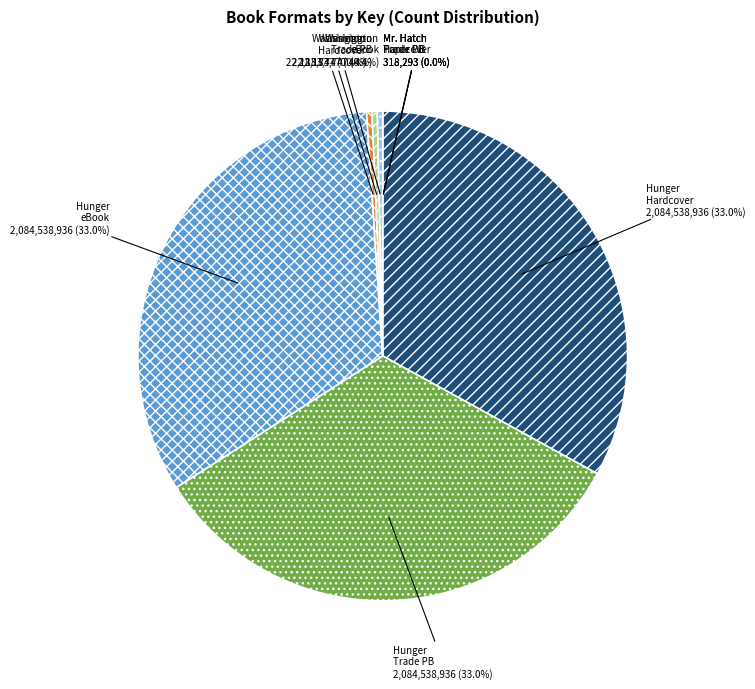

Is there any slice that represents more than half of the pie?

No